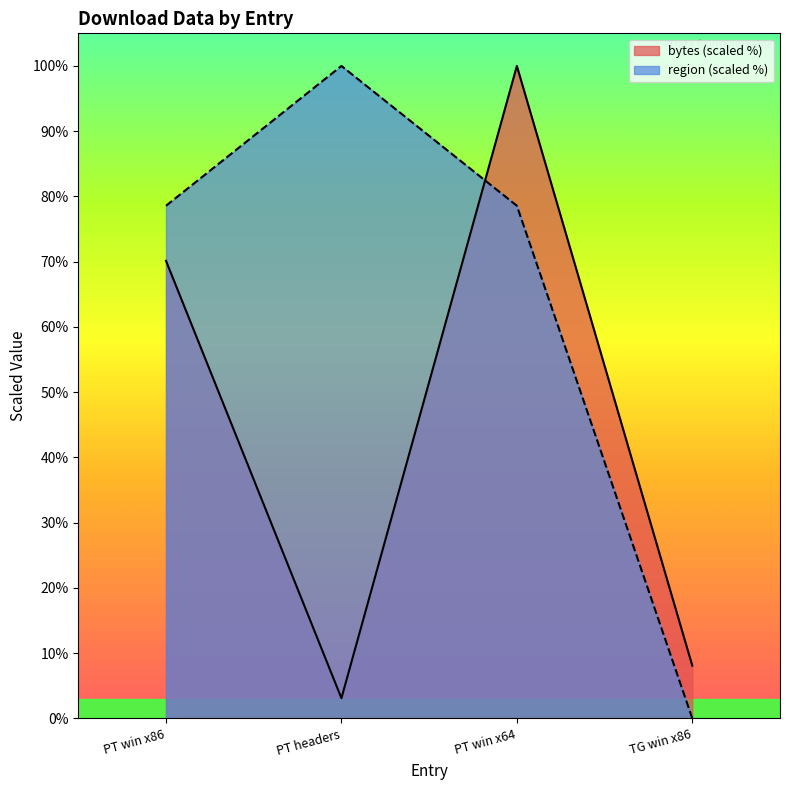

At which label is region closest to 50?

PT win x86